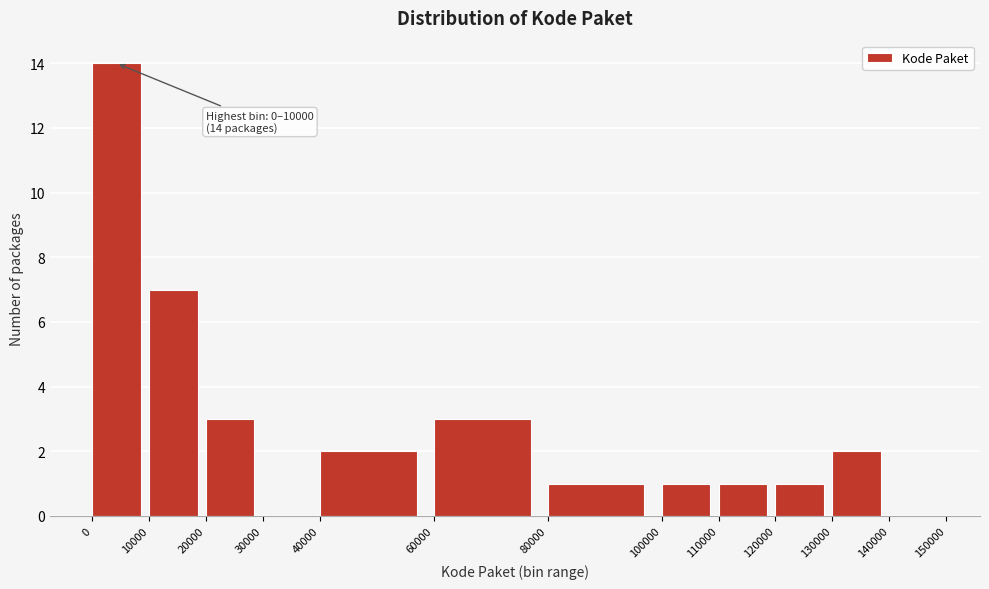

Which range on the x-axis has the tallest bar?

0 to 10000